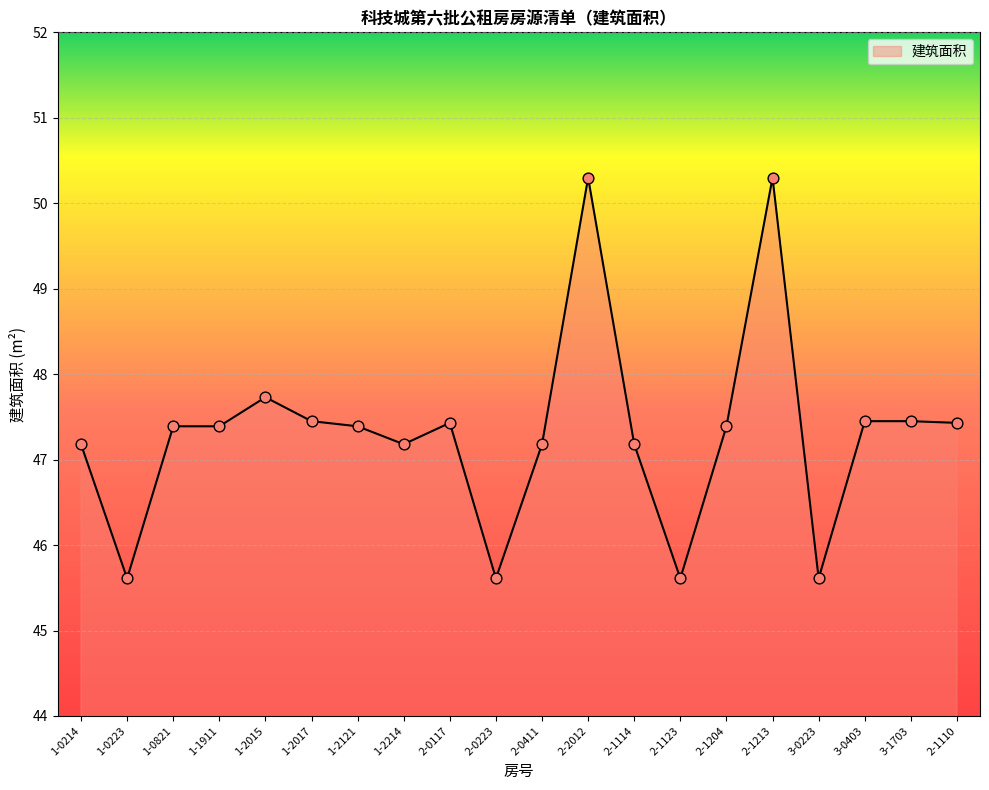

Which has a higher value, 1-2015 or 2-1110?

1-2015